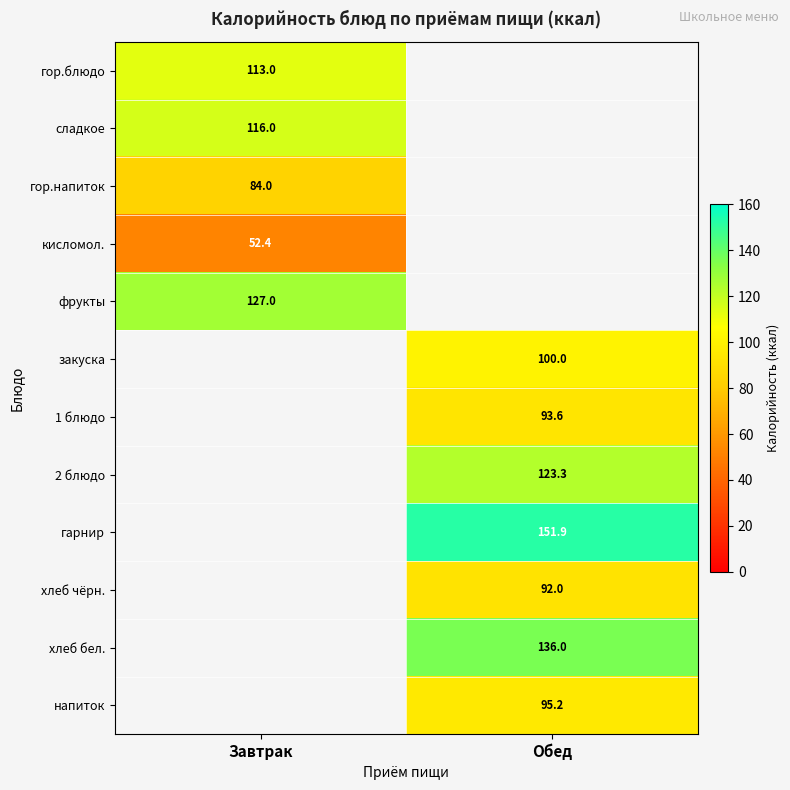

Is it true that хлеб чёрн. equals 92.0 at Обед?

True